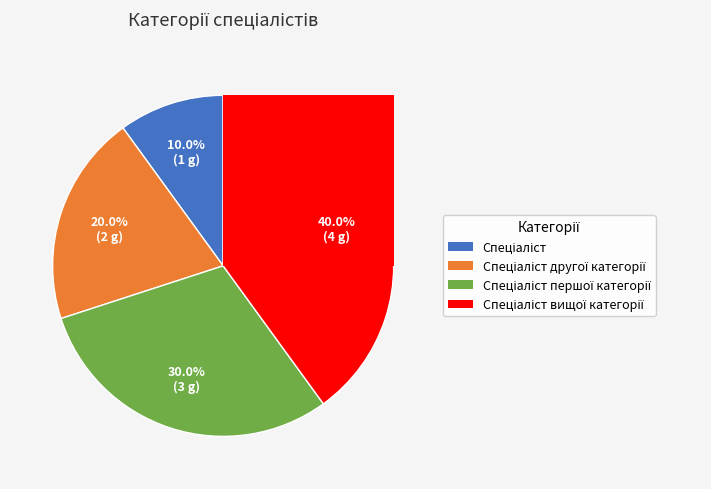

To the nearest percent, what percentage of the pie is Спеціаліст?

10%